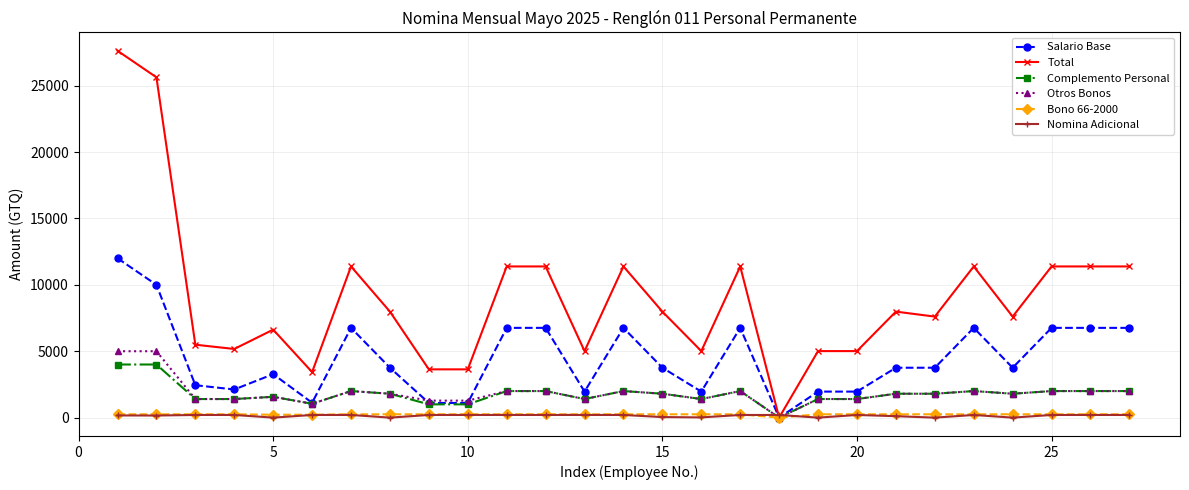

Which series has the widest spread of values?

Total